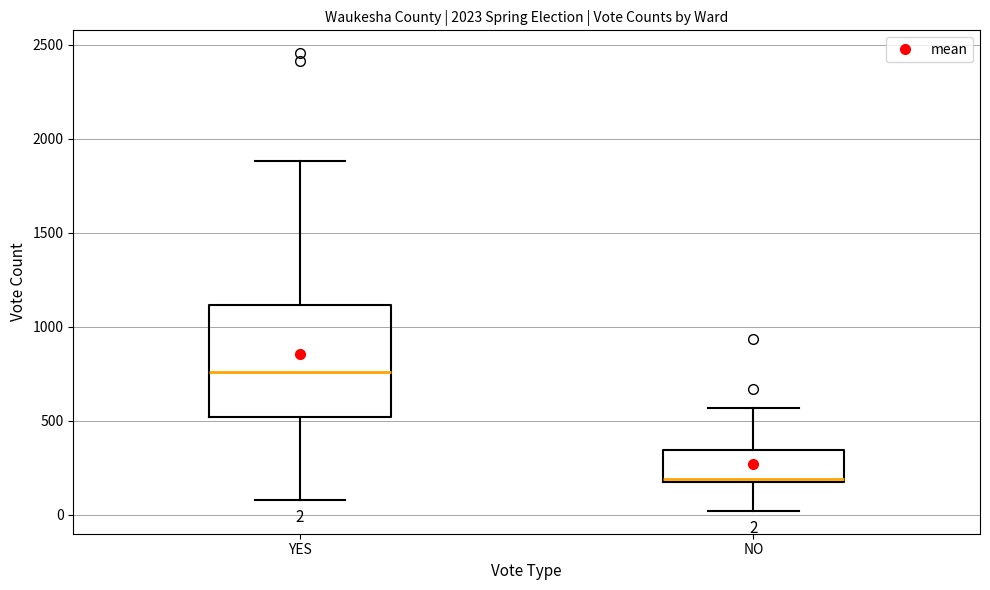

Which box's median line is the lowest?

NO